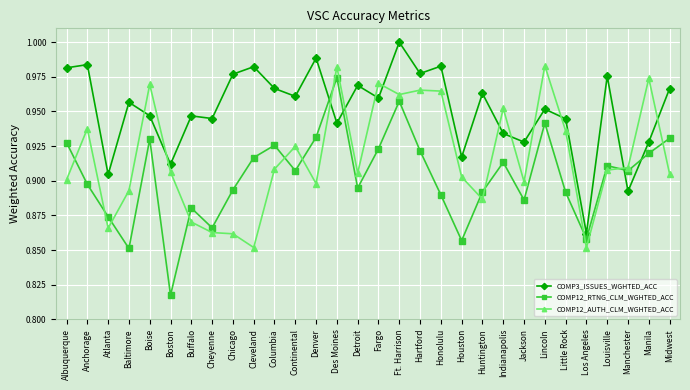

Count the number of data series in this chart.

3